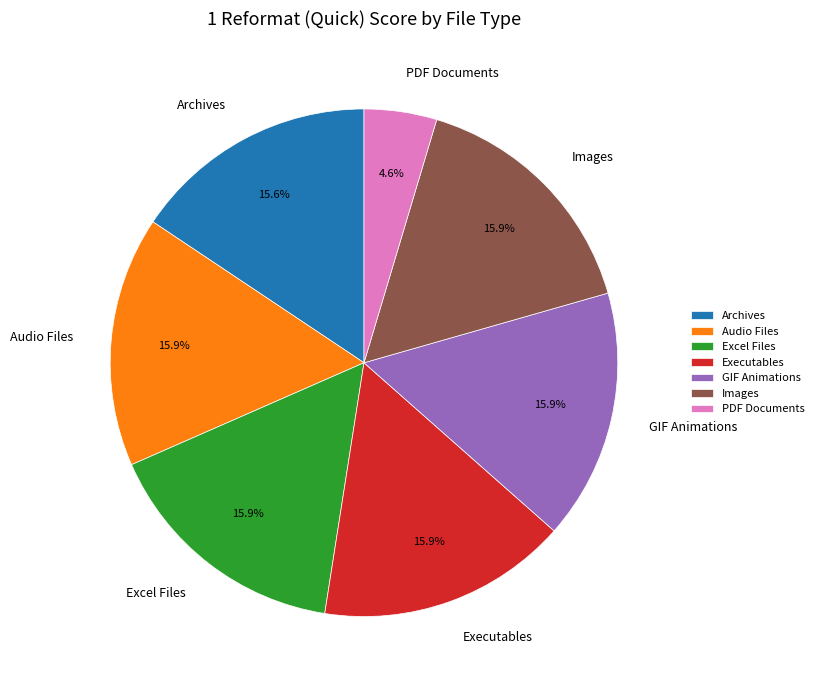

What percentage do PDF Documents and Archives together represent?

20.3%